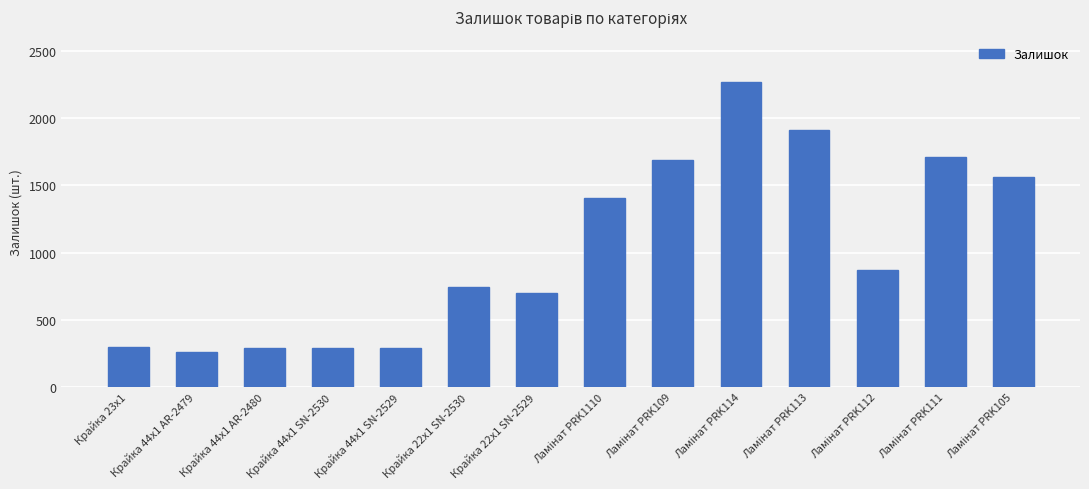

Count the number of categories in the chart.

14